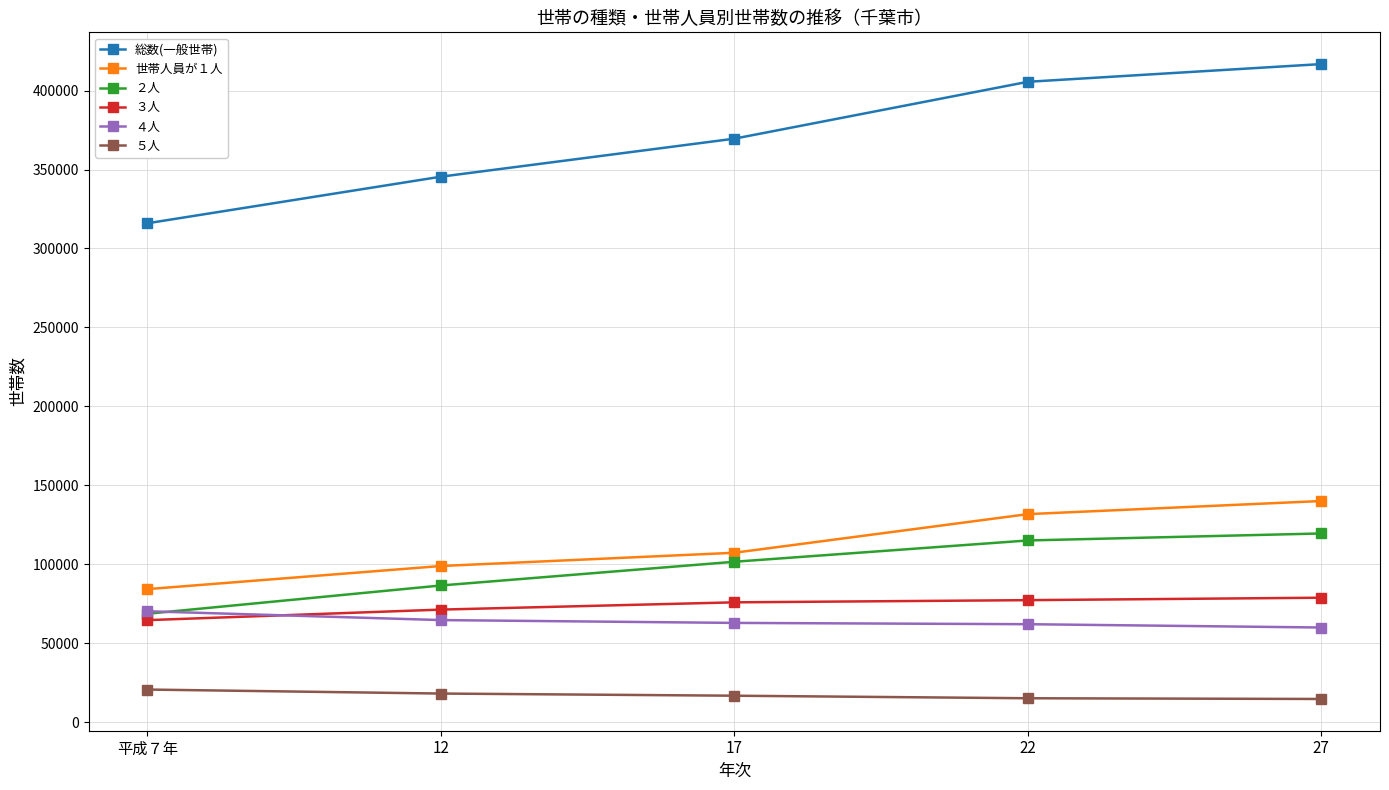

What is the value of the ３人 point at the 3rd from the left?

75818